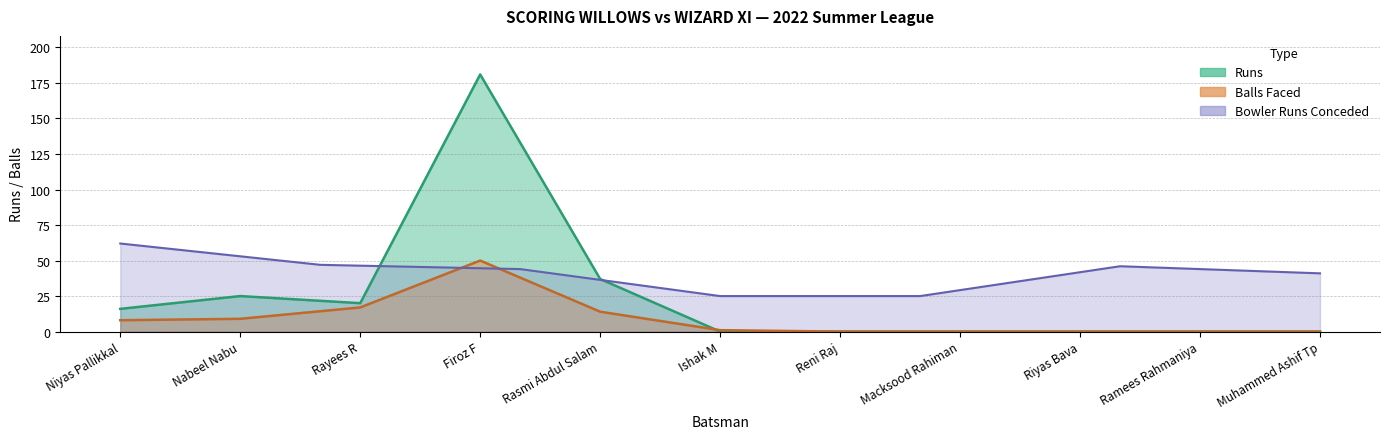

Which category has the lowest value in the Balls series?

Reni Raj